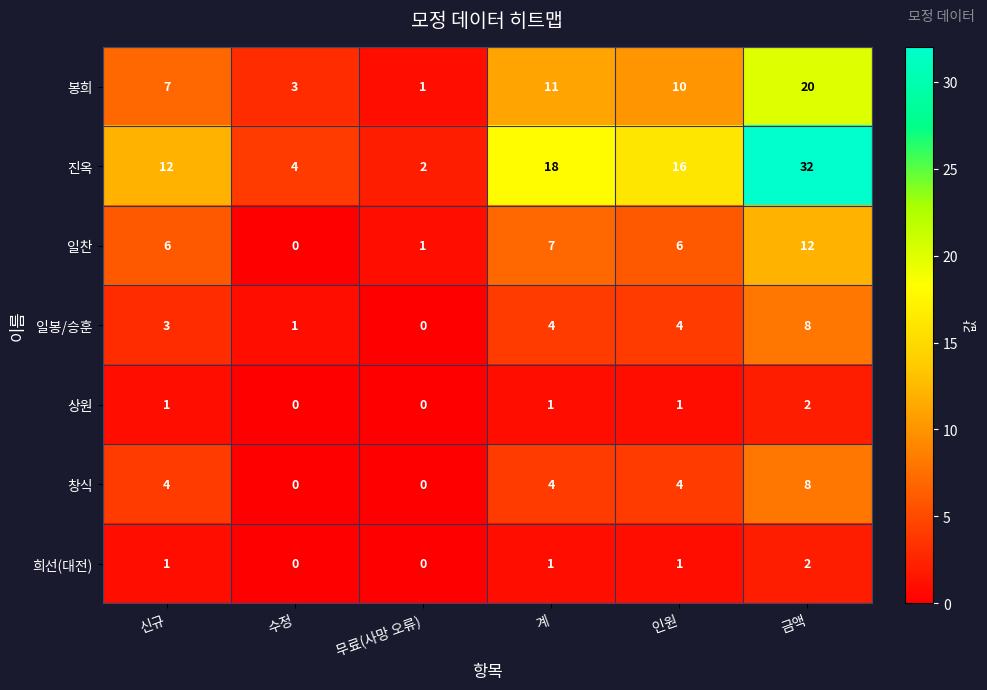

What is the difference between the highest and lowest values at 무료(사망 오류)?

2